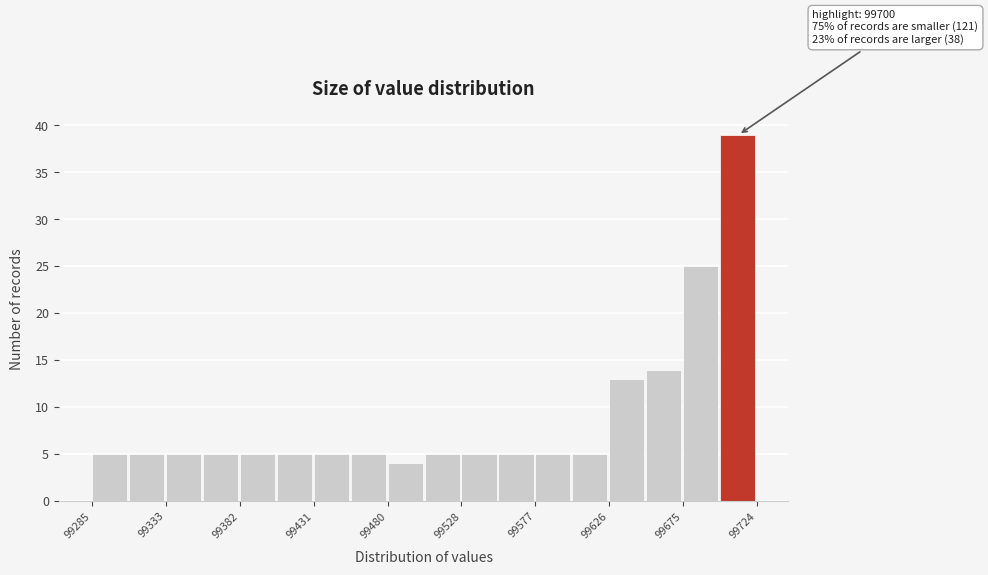

Over which range of the x-axis is the bar tallest?

99700 to 99725